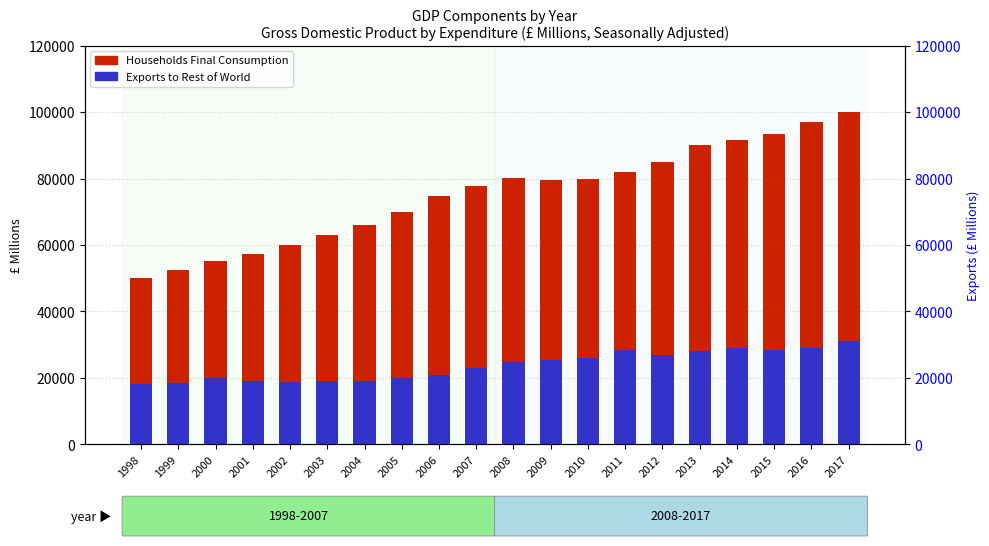

At which category does the chart reach its peak across all series?

2017